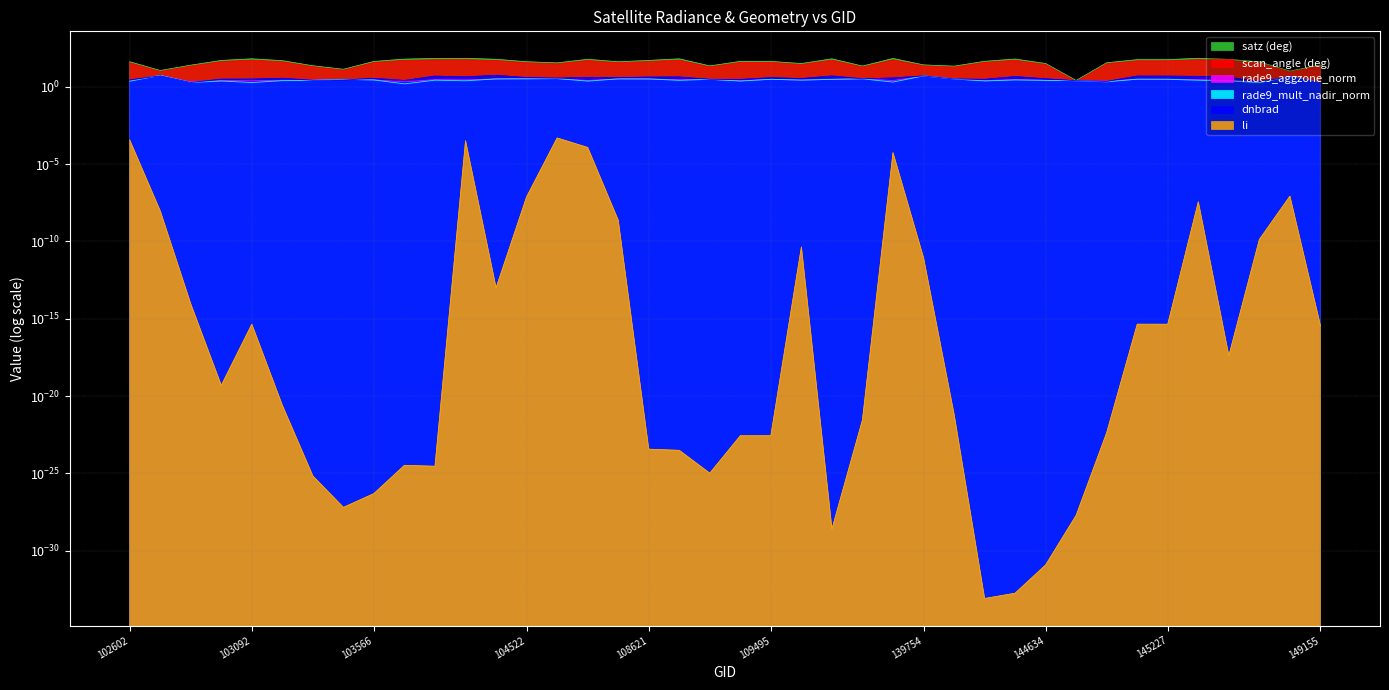

What is the difference between the second highest and minimum values in the rade9_mult_nadir_norm series?

3.5